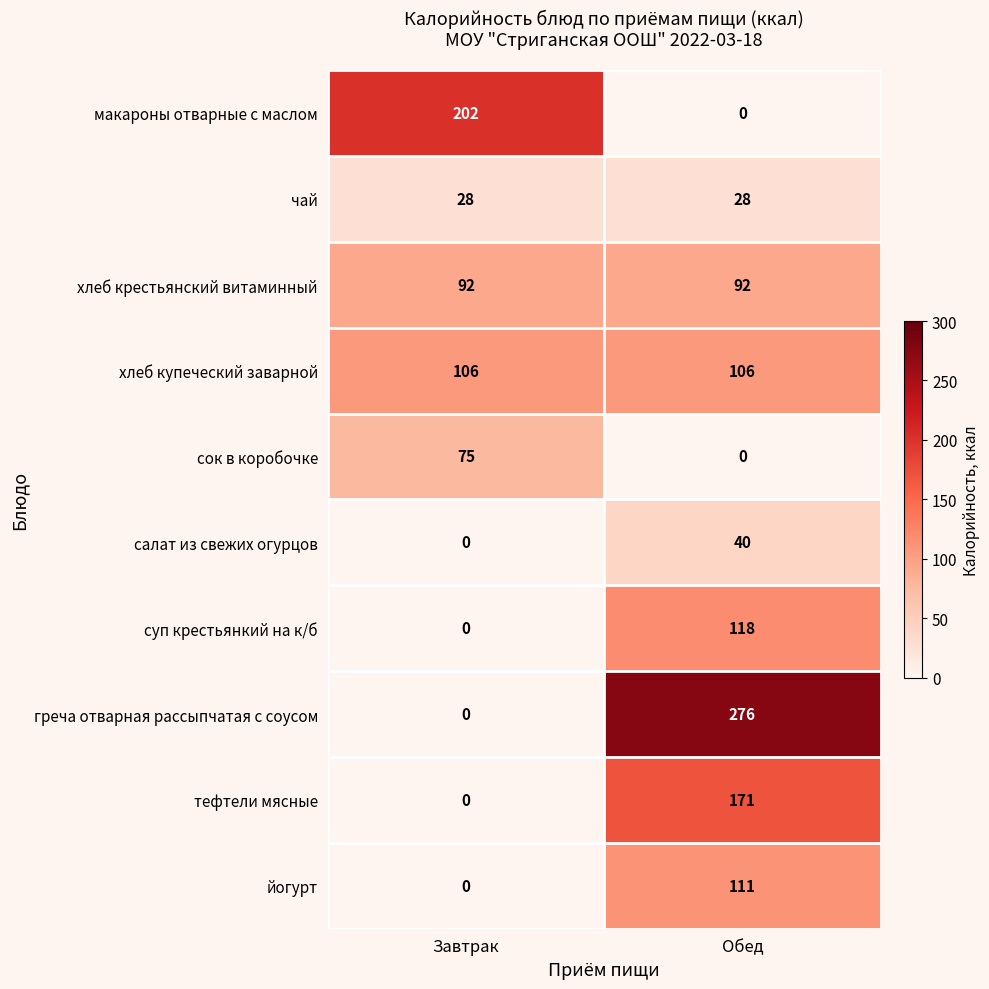

Which category has the highest value across all series?

Обед